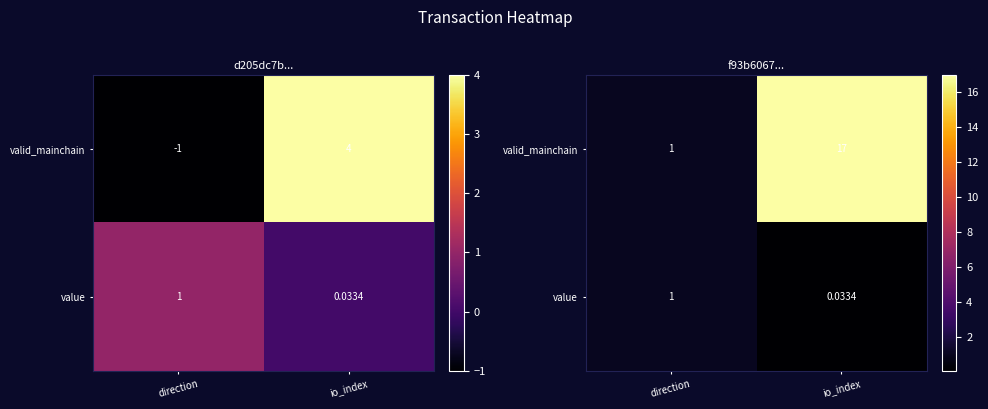

At which category does the chart reach its peak across all series?

io_index